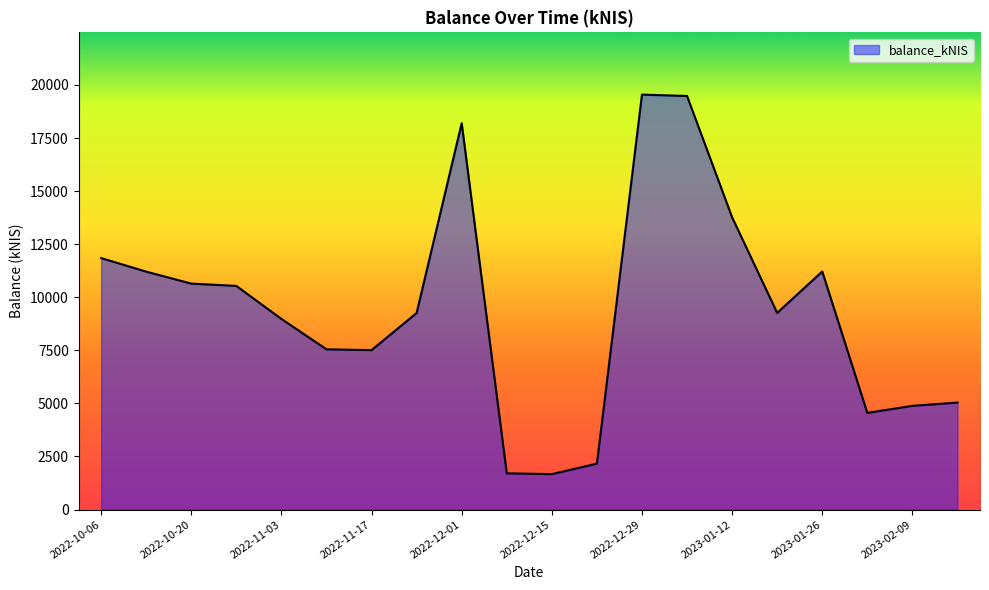

What is the smallest value displayed?

1668.6